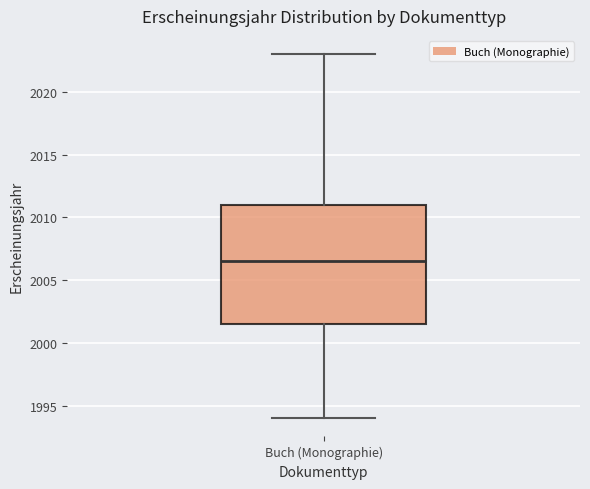

Read this box plot against the y-axis: the position of the median line, the range covered by the box, and the ends of both whiskers. The values are not printed on the chart, so give them approximately, as read against the axis.

median 2006.5, box 2001.5 to 2011.0, whiskers 1994.0 to 2023.0